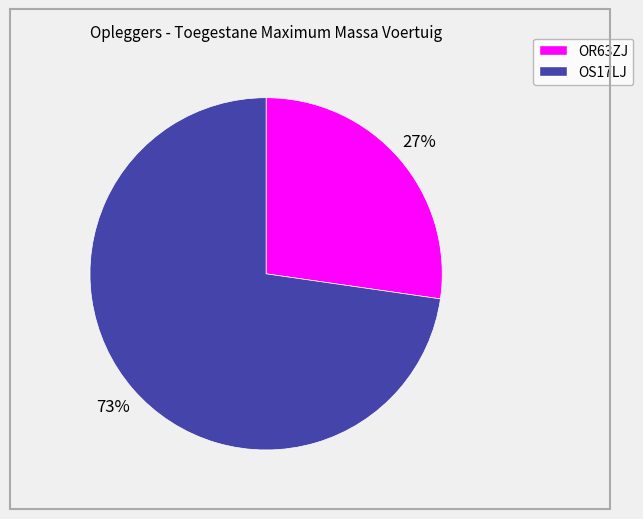

What percentage is the OS17LJ slice, to the nearest percent?

73%